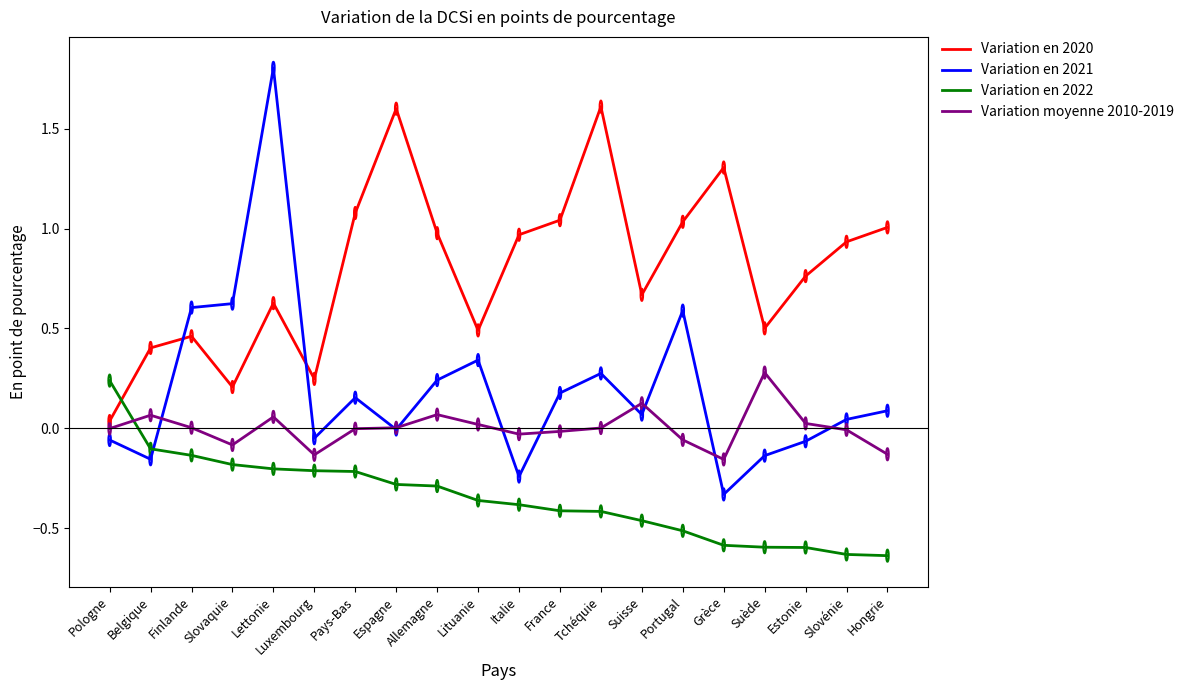

At Lettonie, list the series in order from smallest to largest.

Variation en 2022, Variation moyenne 2010-2019, Variation en 2020, Variation en 2021